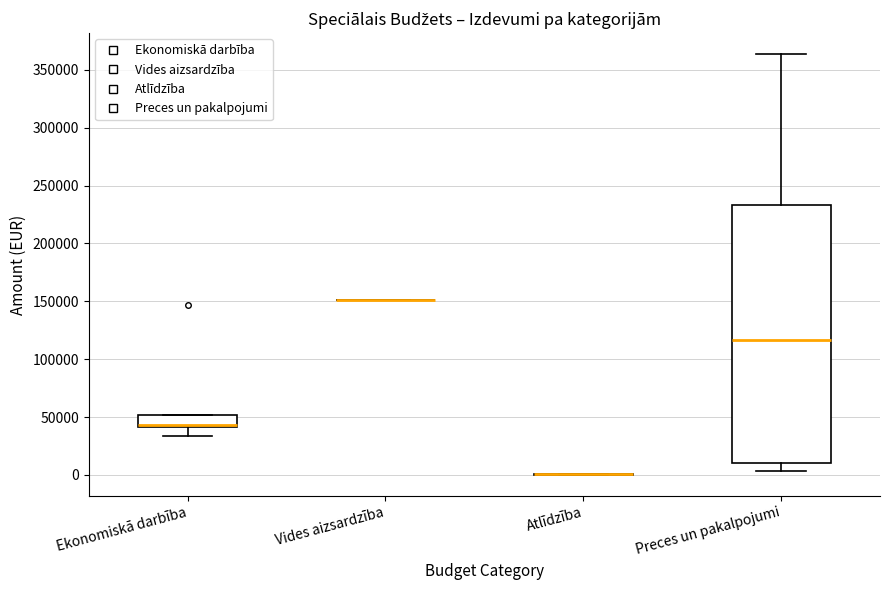

Reading left to right, transcribe this box plot: for each box, give where its median line is, the range the box spans, and where its two whiskers end, as read against the y-axis. The values are not printed on the chart, so give them approximately, as read against the axis.

Ekonomiskā darbība: median 45000, box 40000 to 50000, whiskers 35000 to 50000
Vides aizsardzība: box collapsed to a line at 150000, whiskers 150000 to 150000
Atlīdzība: box collapsed to a line at 0, whiskers 0 to 0
Preces un pakalpojumi: median 115000, box 10000 to 235000, whiskers 5000 to 365000